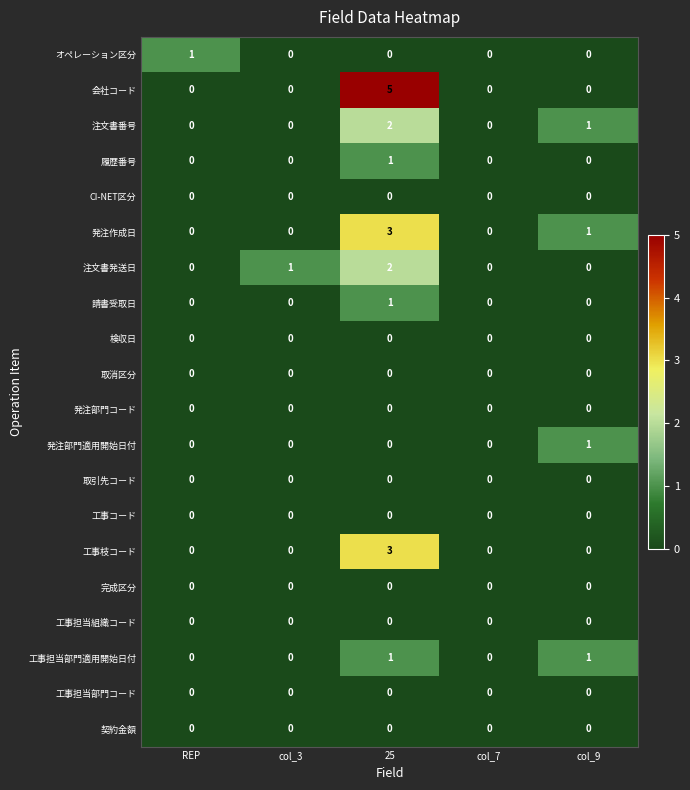

What is the spread (max minus min) of values at col_3?

1